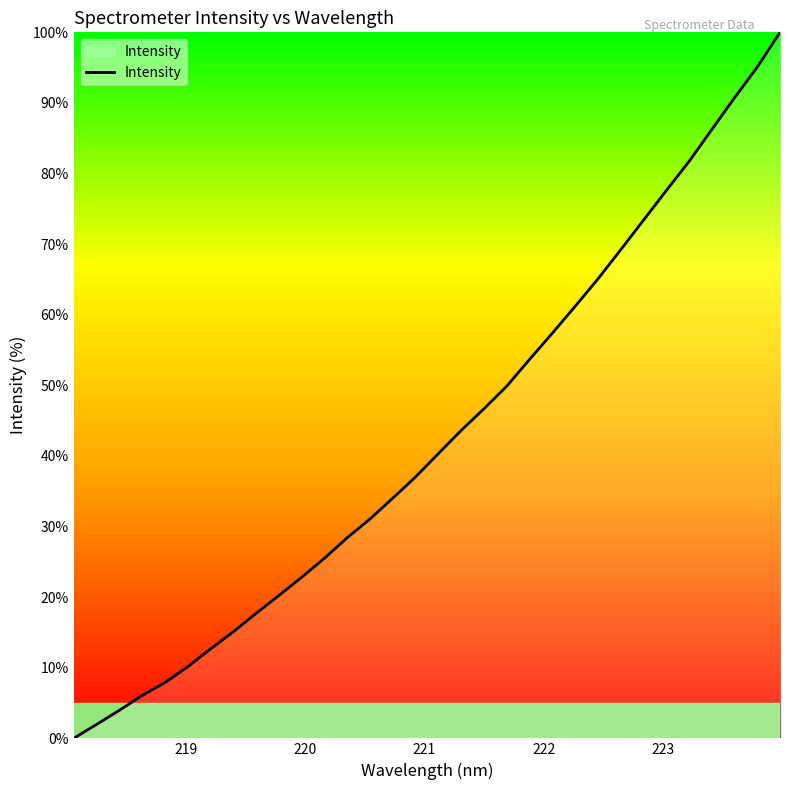

What is the greatest value displayed?

100.0